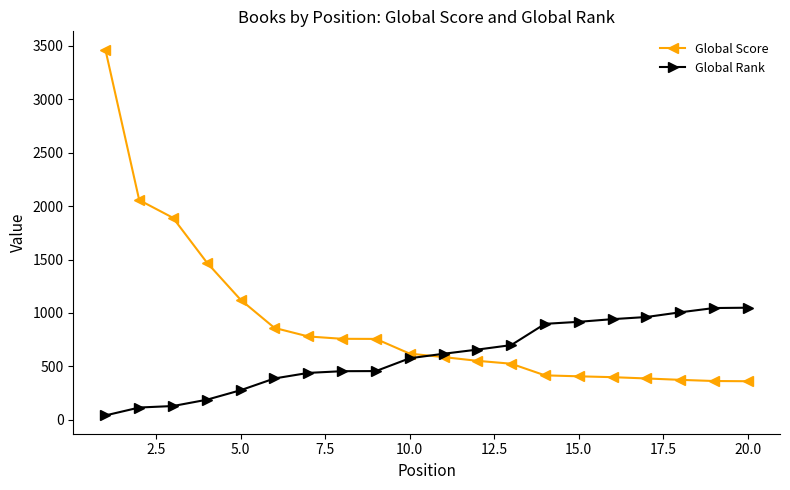

Which series has the largest range (max minus min)?

Global Score